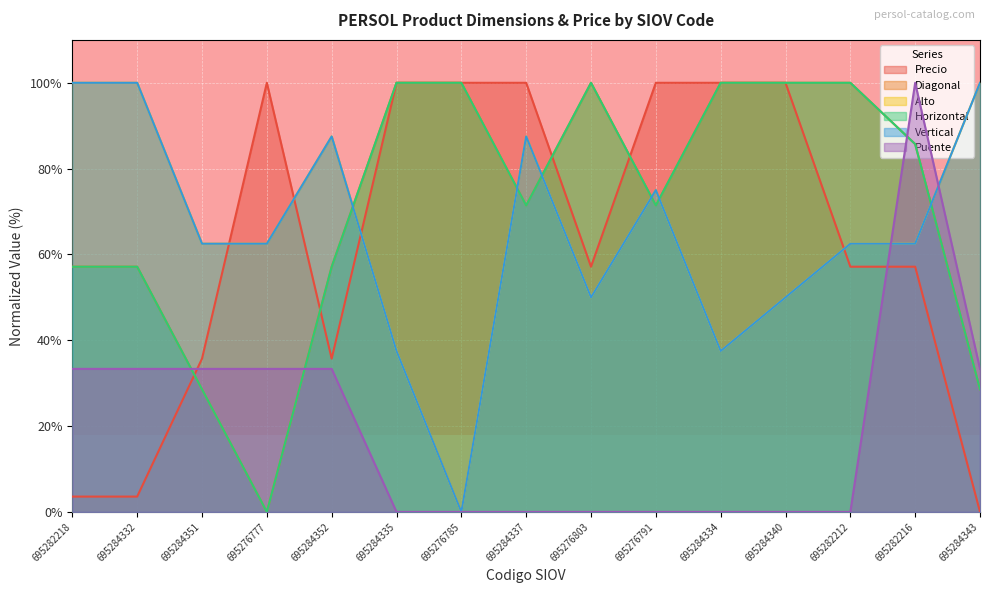

Which series has the widest spread of values?

Precio